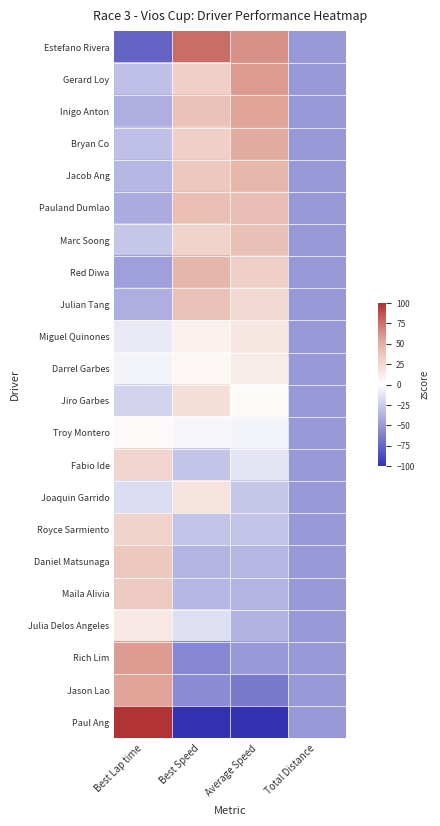

Reading left to right, transcribe all the data shown in this chart.

Estefano Rivera: Best Lap time=-75.1	Best Speed=77.0	Average Speed=63.1	Total Distance=-50.0
Gerard Loy: Best Lap time=-31.0	Best Speed=31.2	Average Speed=59.1	Total Distance=-50.0
Inigo Anton: Best Lap time=-39.1	Best Speed=39.5	Average Speed=55.7	Total Distance=-50.0
Bryan Co: Best Lap time=-30.6	Best Speed=30.8	Average Speed=52.9	Total Distance=-50.0
Jacob Ang: Best Lap time=-34.9	Best Speed=35.2	Average Speed=46.6	Total Distance=-50.0
Pauland Dumlao: Best Lap time=-40.7	Best Speed=41.1	Average Speed=42.0	Total Distance=-50.0
Marc Soong: Best Lap time=-28.0	Best Speed=28.1	Average Speed=40.0	Total Distance=-50.0
Red Diwa: Best Lap time=-46.5	Best Speed=47.2	Average Speed=31.2	Total Distance=-50.0
Julian Tang: Best Lap time=-39.3	Best Speed=39.8	Average Speed=24.3	Total Distance=-50.0
Miguel Quinones: Best Lap time=-10.4	Best Speed=10.0	Average Speed=15.1	Total Distance=-50.0
Darrel Garbes: Best Lap time=-6.2	Best Speed=5.7	Average Speed=11.8	Total Distance=-50.0
Jiro Garbes: Best Lap time=-21.3	Best Speed=21.2	Average Speed=2.9	Total Distance=-50.0
Troy Montero: Best Lap time=3.6	Best Speed=-4.3	Average Speed=-5.6	Total Distance=-50.0
Fabio Ide: Best Lap time=27.4	Best Speed=-28.2	Average Speed=-12.7	Total Distance=-50.0
Joaquin Garrido: Best Lap time=-17.9	Best Speed=17.7	Average Speed=-27.4	Total Distance=-50.0
Royce Sarmiento: Best Lap time=28.6	Best Speed=-29.4	Average Speed=-29.0	Total Distance=-50.0
Daniel Matsunaga: Best Lap time=35.5	Best Speed=-36.3	Average Speed=-34.8	Total Distance=-50.0
Maila Alivia: Best Lap time=33.7	Best Speed=-34.5	Average Speed=-36.1	Total Distance=-50.0
Julia Delos Angeles: Best Lap time=14.6	Best Speed=-15.4	Average Speed=-37.1	Total Distance=-50.0
Rich Lim: Best Lap time=57.9	Best Speed=-58.6	Average Speed=-49.5	Total Distance=-50.0
Jason Lao: Best Lap time=55.4	Best Speed=-56.2	Average Speed=-64.9	Total Distance=-50.0
Paul Ang: Best Lap time=164.4	Best Speed=-161.7	Average Speed=-147.7	Total Distance=-50.0